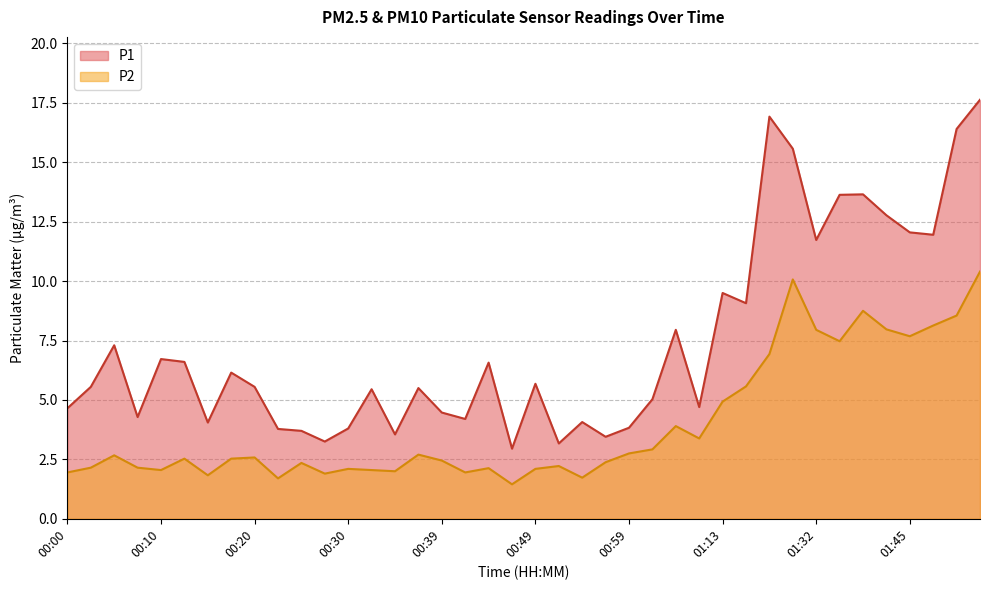

Reading left to right, what are all the values shown in this chart?

P1: 00:00=4.7	00:03=5.5	00:05=7.3	00:08=4.3	00:10=6.7	00:13=6.6	00:15=4.0	00:17=6.2	00:20=5.5	00:22=3.8	00:25=3.7	00:27=3.2	00:30=3.8	00:32=5.5	00:34=3.5	00:37=5.5	00:39=4.5	00:42=4.2	00:44=6.6	00:47=3.0	00:49=5.7	00:52=3.2	00:54=4.1	00:57=3.5	00:59=3.8	01:02=5.0	01:04=8.0	01:07=4.7	01:13=9.5	01:15=9.1	01:18=16.9	01:26=15.6	01:32=11.7	01:37=13.6	01:40=13.7	01:42=12.8	01:45=12.1	01:47=11.9	01:50=16.4	01:52=17.6
P2: 00:00=1.9	00:03=2.1	00:05=2.7	00:08=2.1	00:10=2.0	00:13=2.5	00:15=1.8	00:17=2.5	00:20=2.6	00:22=1.7	00:25=2.4	00:27=1.9	00:30=2.1	00:32=2.0	00:34=2.0	00:37=2.7	00:39=2.5	00:42=1.9	00:44=2.1	00:47=1.4	00:49=2.1	00:52=2.2	00:54=1.7	00:57=2.4	00:59=2.8	01:02=2.9	01:04=3.9	01:07=3.4	01:13=4.9	01:15=5.6	01:18=6.9	01:26=10.1	01:32=8.0	01:37=7.5	01:40=8.8	01:42=8.0	01:45=7.7	01:47=8.1	01:50=8.6	01:52=10.4